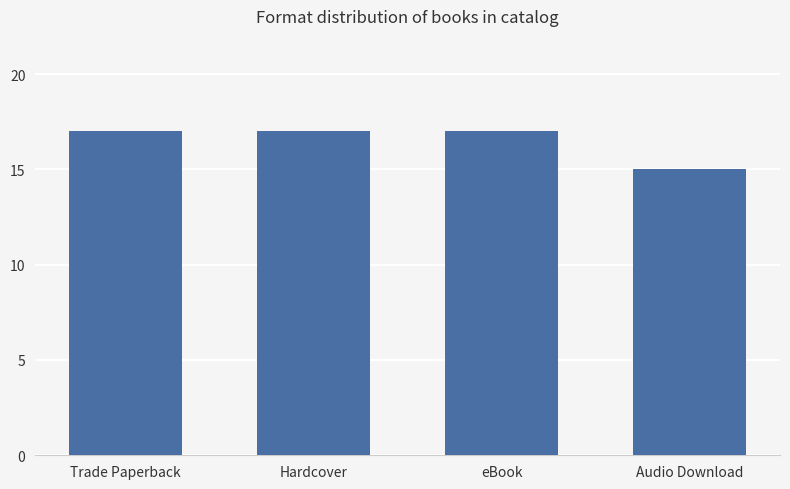

Between Audio Download and Hardcover, which is larger?

Hardcover